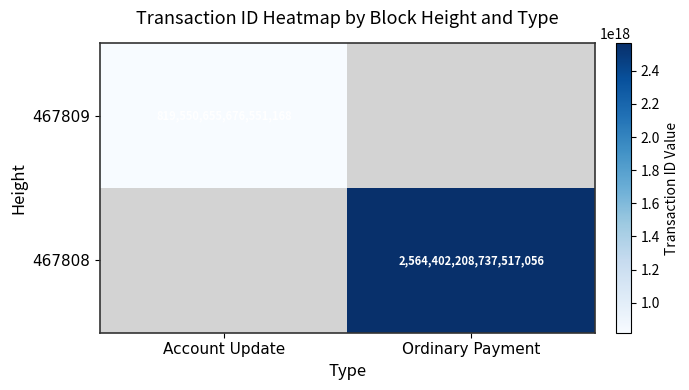

True or false: 467808 has a value of 789201070855016704 at Ordinary Payment.

False